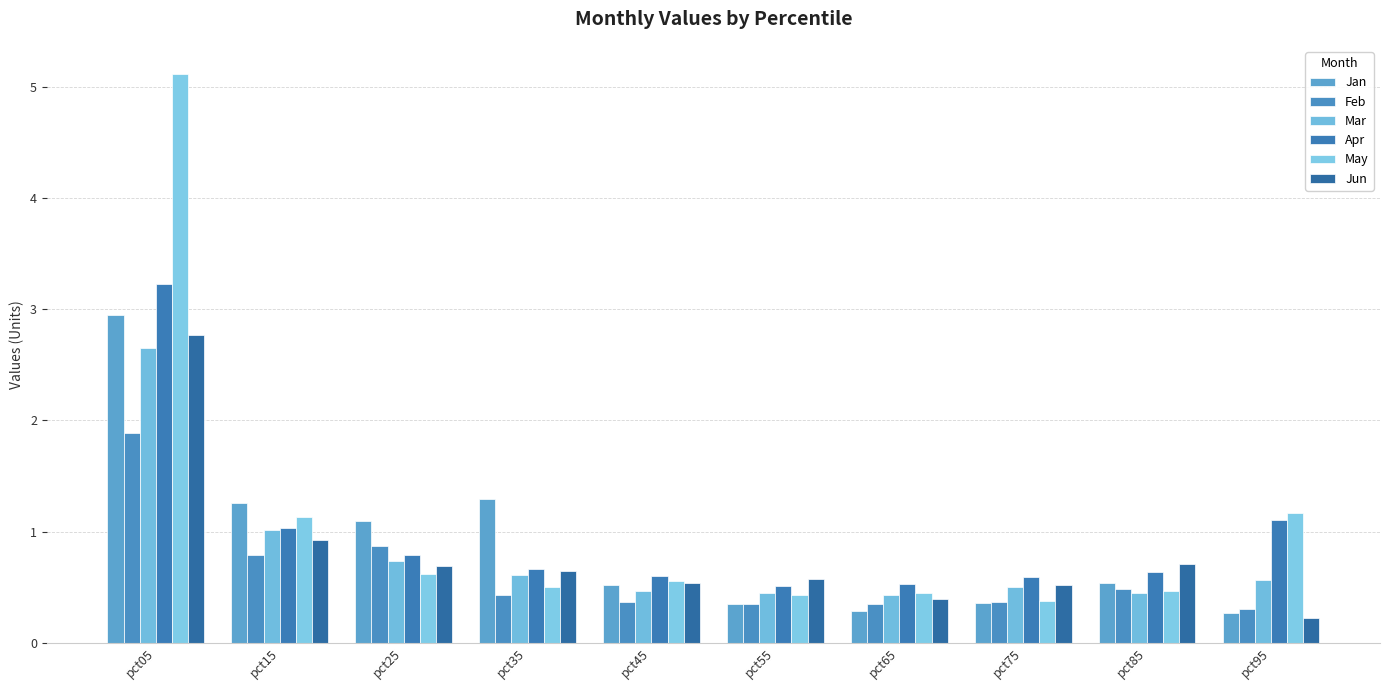

What is the sum of all Feb values?

6.2